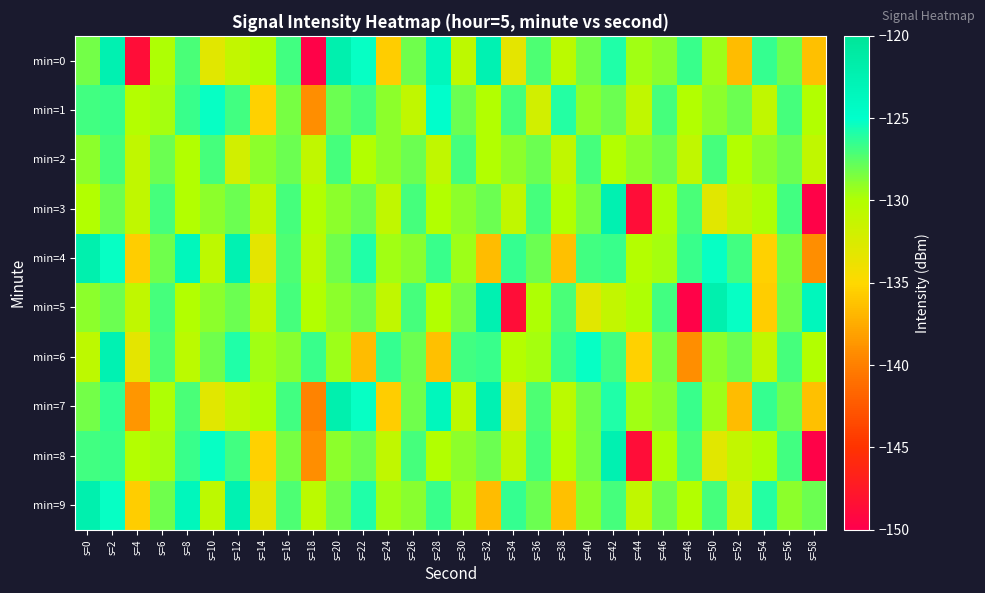

What is the total value across all series at s=32?

-1283.2